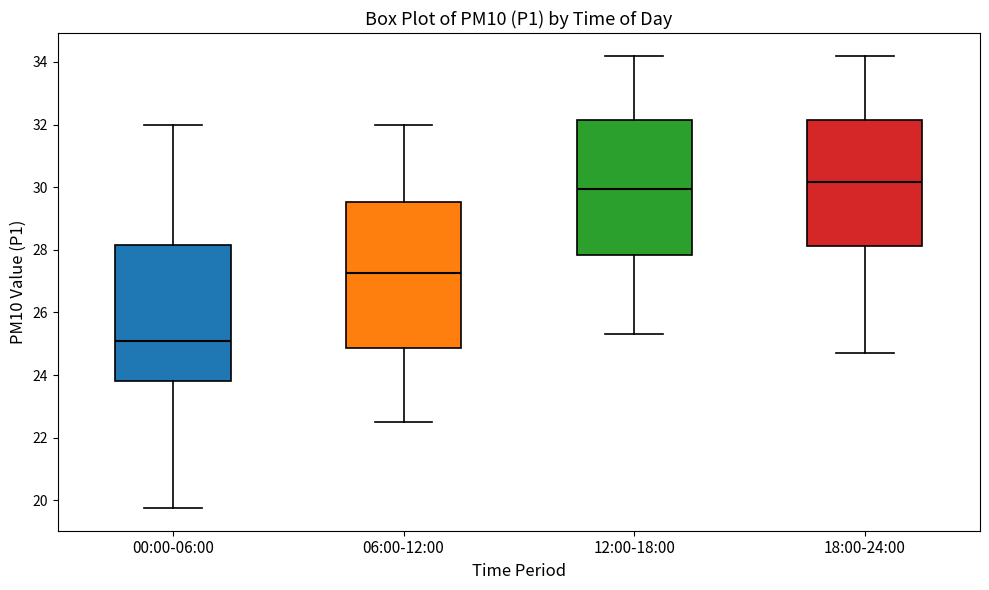

Where is the upper edge of the box for 06:00-12:00 on the y-axis? The values are not printed on the chart, so give them approximately, as read against the axis.

29.6